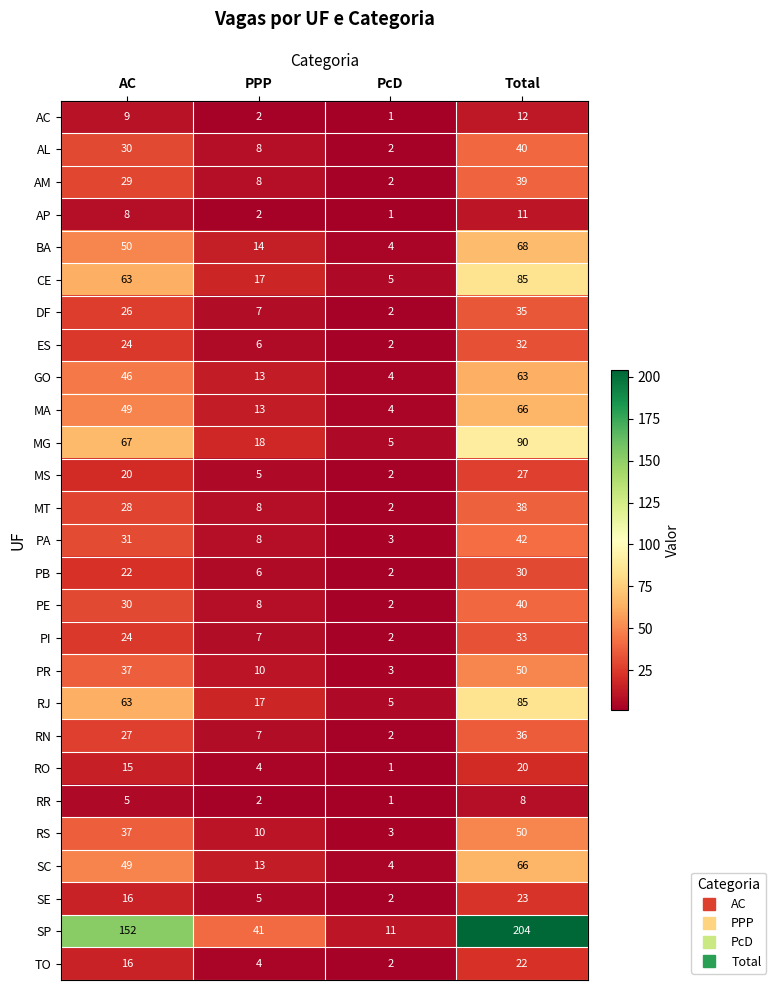

What value does the ES series have at Total, to the nearest 5?

30